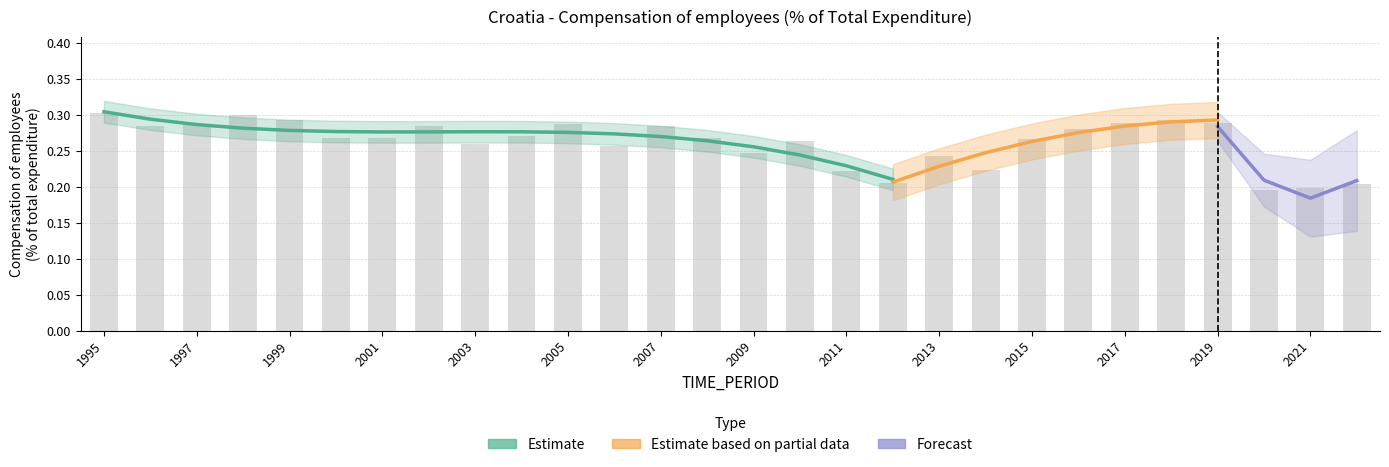

What is the value of the 28th bar from the left?

0.2